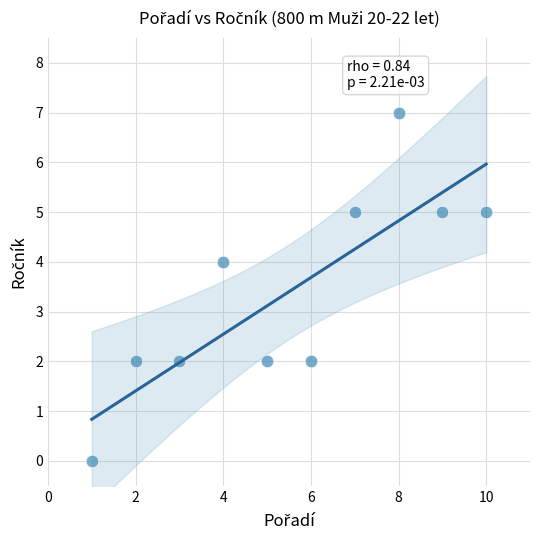

What is the range of X values (max minus min)?

9